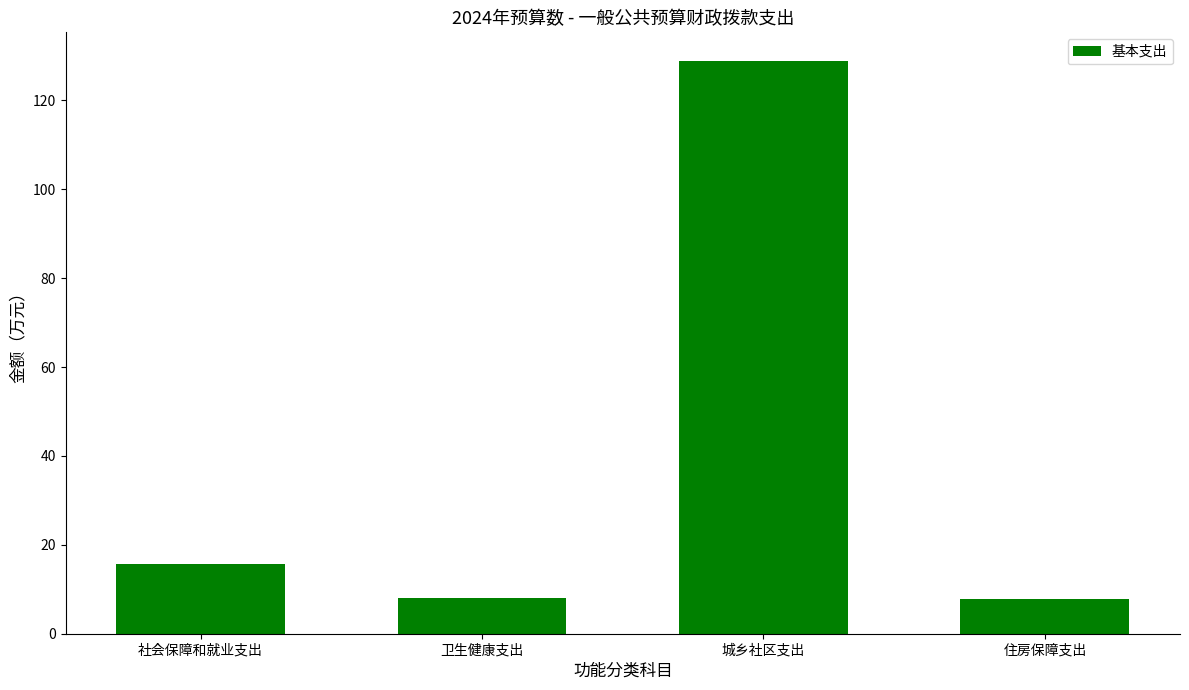

At which category does the chart reach its peak across all series?

城乡社区支出